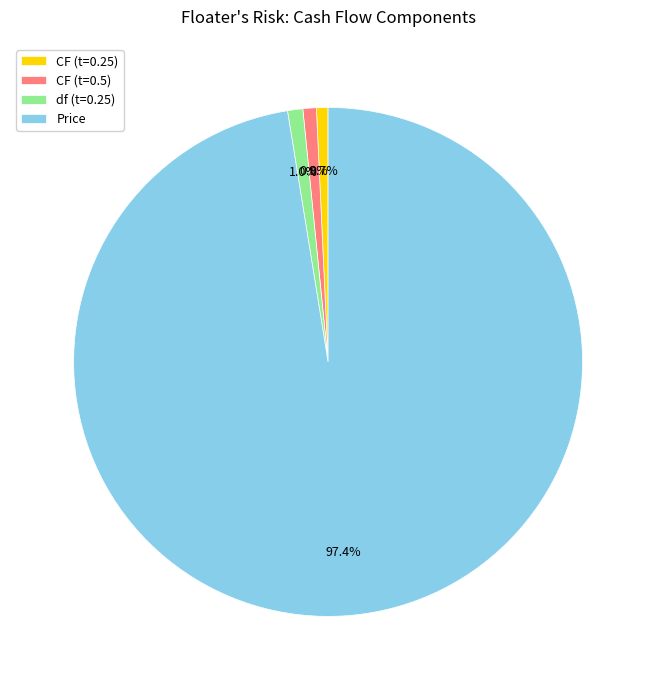

Which has a higher value, CF (t=0.5) or Price?

Price